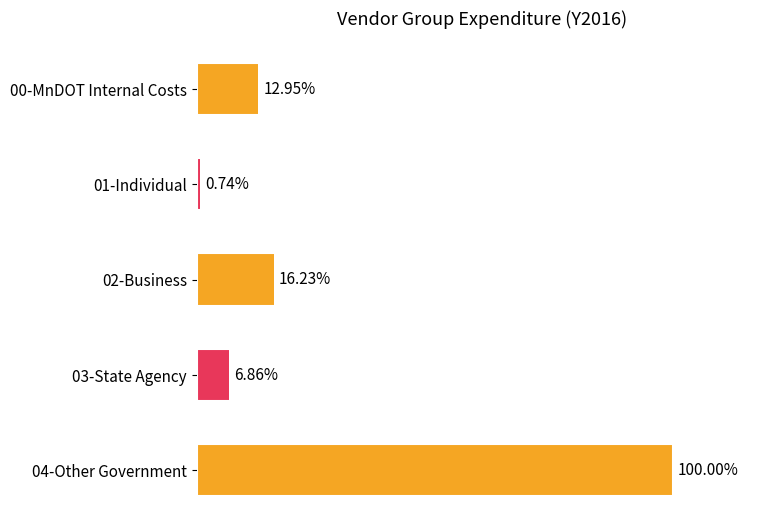

Does the chart contain any negative values?

No